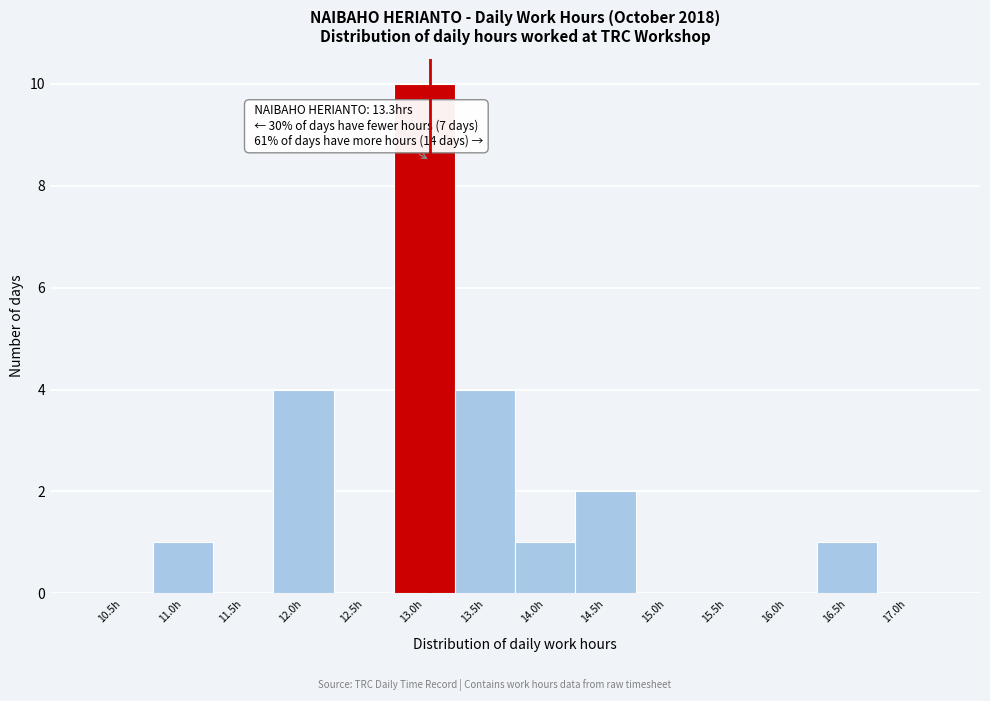

Reading right to left, transcribe all the data shown in this chart.

17.0h=0	16.5h=1	16.0h=0	15.5h=0	15.0h=0	14.5h=2	14.0h=1	13.5h=4	13.0h=10	12.5h=0	12.0h=4	11.5h=0	11.0h=1	10.5h=0